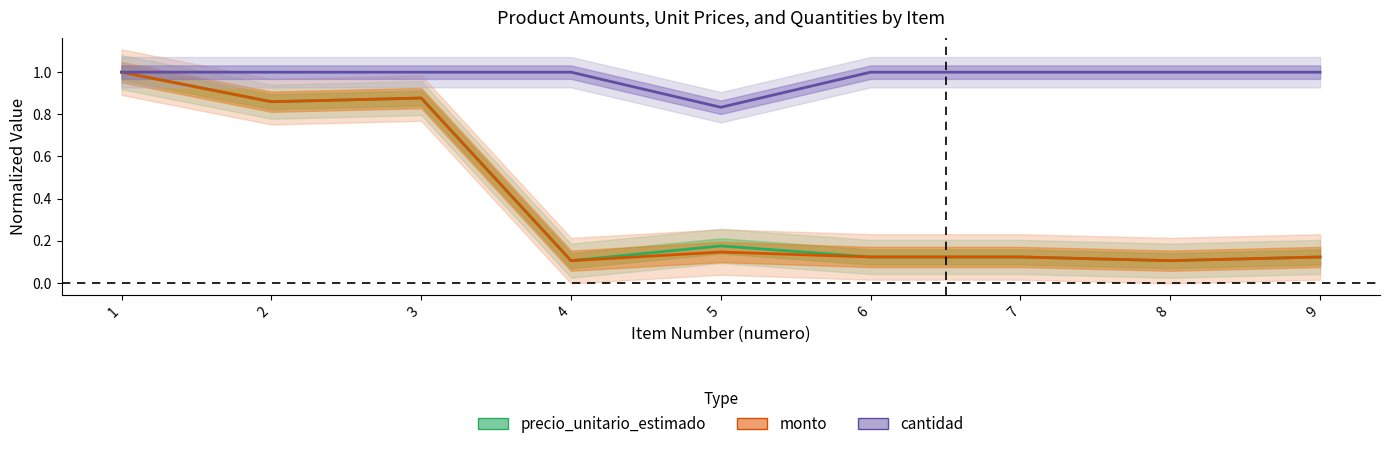

True or false: cantidad and precio_unitario_estimado intersect in this chart.

False